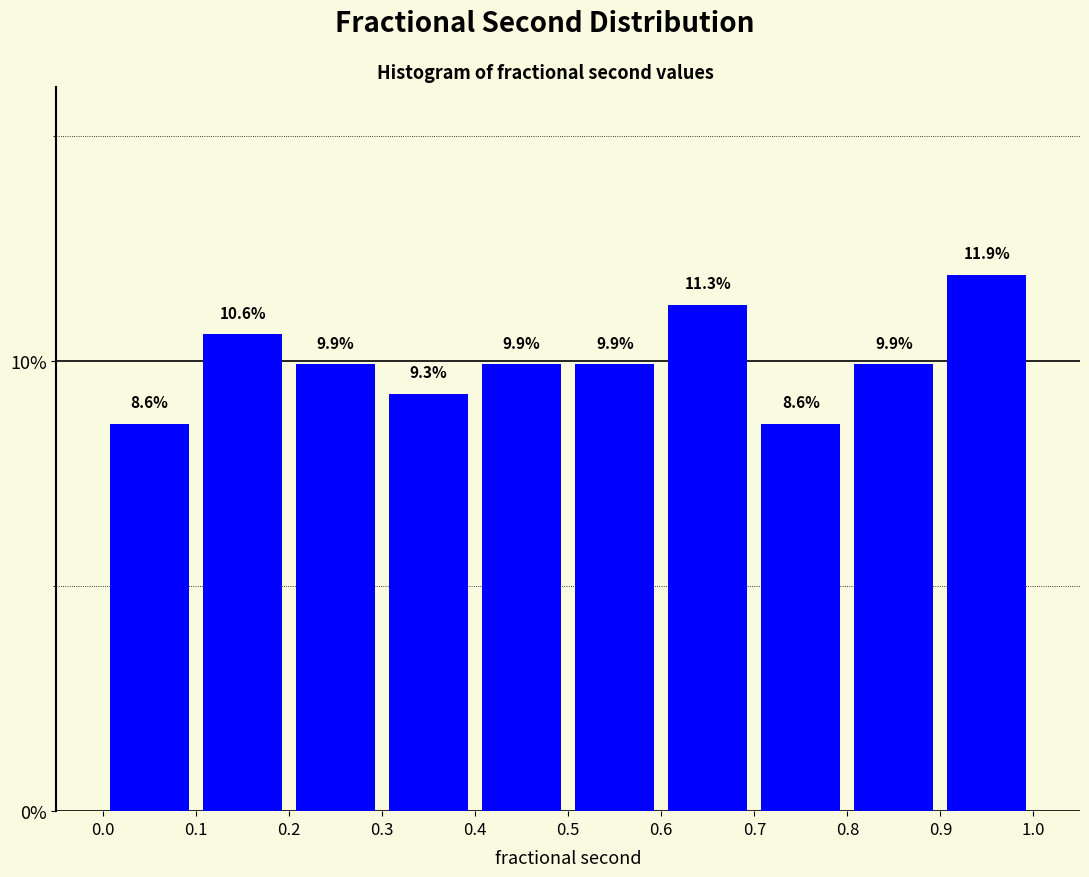

Reading left to right, transcribe this chart: for each bar, give the range it covers on the x-axis and its height.

0.0 to 0.1: 8.6
0.1 to 0.2: 10.6
0.2 to 0.3: 9.9
0.3 to 0.4: 9.3
0.4 to 0.5: 9.9
0.5 to 0.6: 9.9
0.6 to 0.7: 11.3
0.7 to 0.8: 8.6
0.8 to 0.9: 9.9
0.9 to 1.0: 11.9